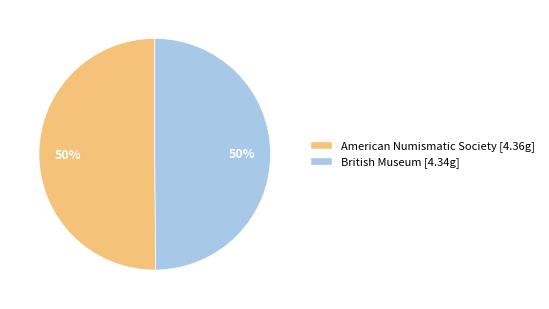

Do American Numismatic Society and British Museum together represent more than half of the pie?

Yes